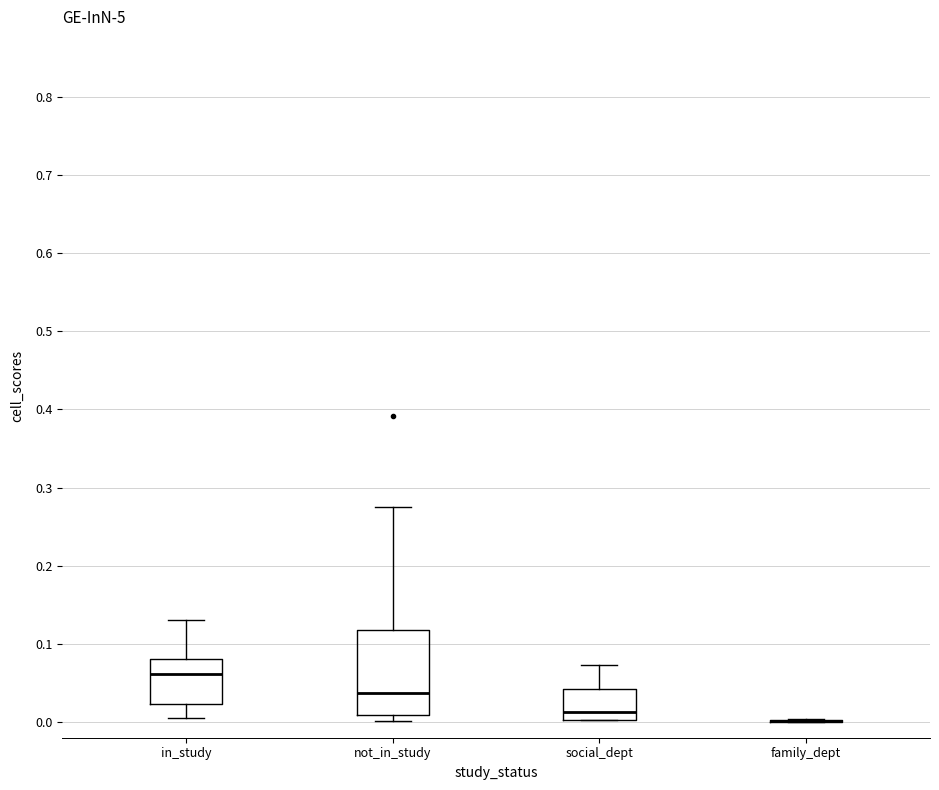

Reading left to right, read every box against the y-axis: the position of its median line, the range the box covers, and the ends of its whiskers. The values are not printed on the chart, so give them approximately, as read against the axis.

in_study: median 0.06, box 0.02 to 0.08, whiskers 0.00 to 0.13
not_in_study: median 0.04, box 0.01 to 0.12, whiskers 0.00 to 0.27
social_dept: median 0.01, box 0.00 to 0.04, whiskers 0.00 to 0.07
family_dept: box collapsed to a line at 0.00, whiskers 0.00 to 0.00